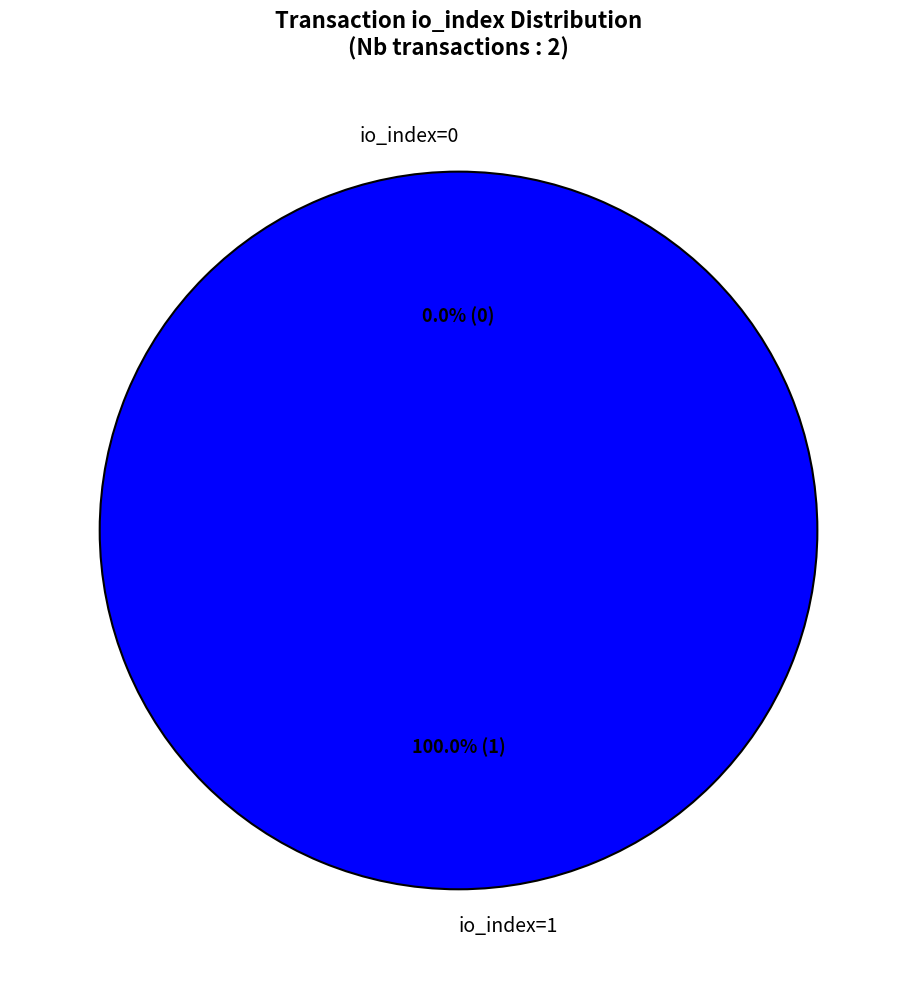

Does io_index=1 represent more than half of the total?

Yes